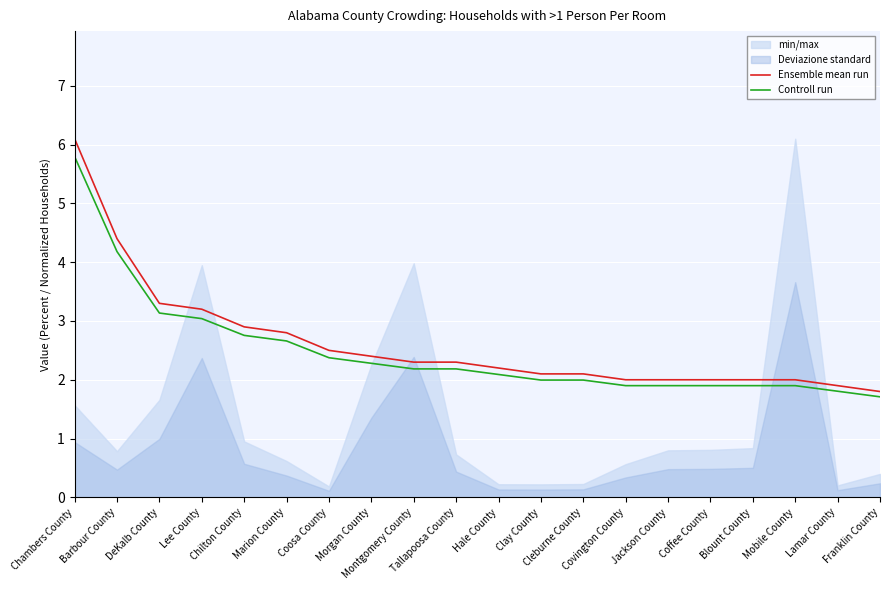

Where does the Controll run series first go above 2?

Chambers County